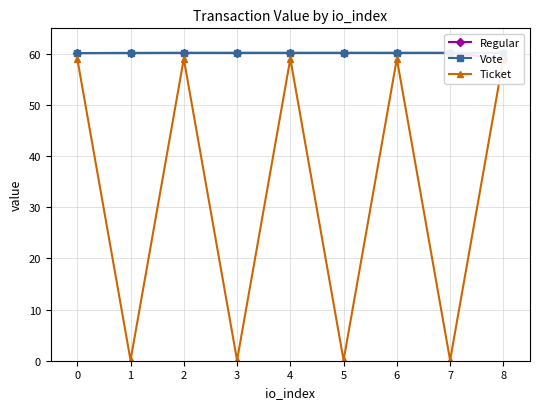

What is the smallest value displayed?

0.1